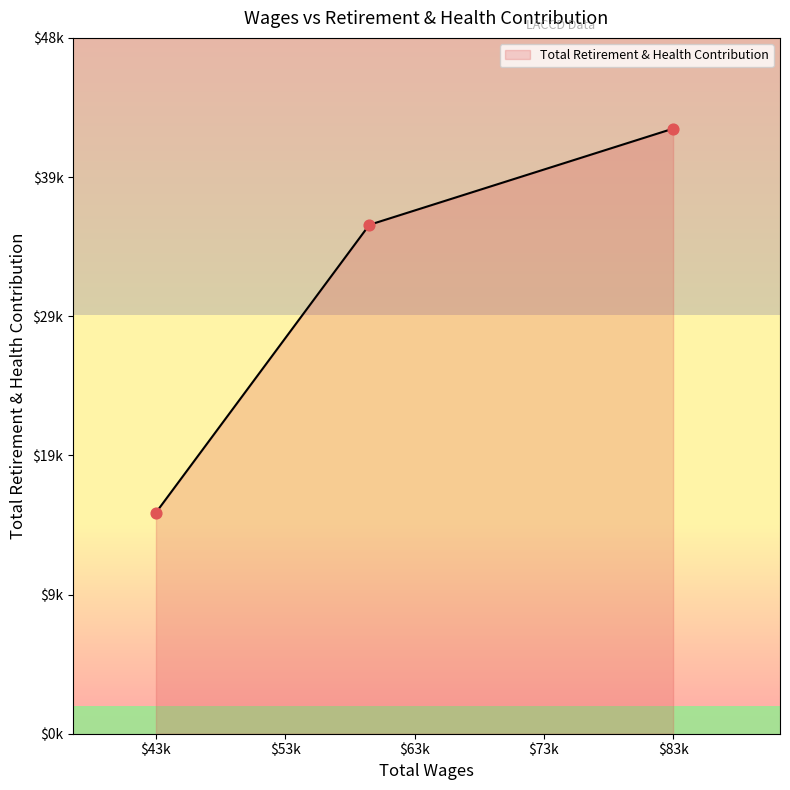

Between 83910.0 and 43322.0, which is larger?

83910.0